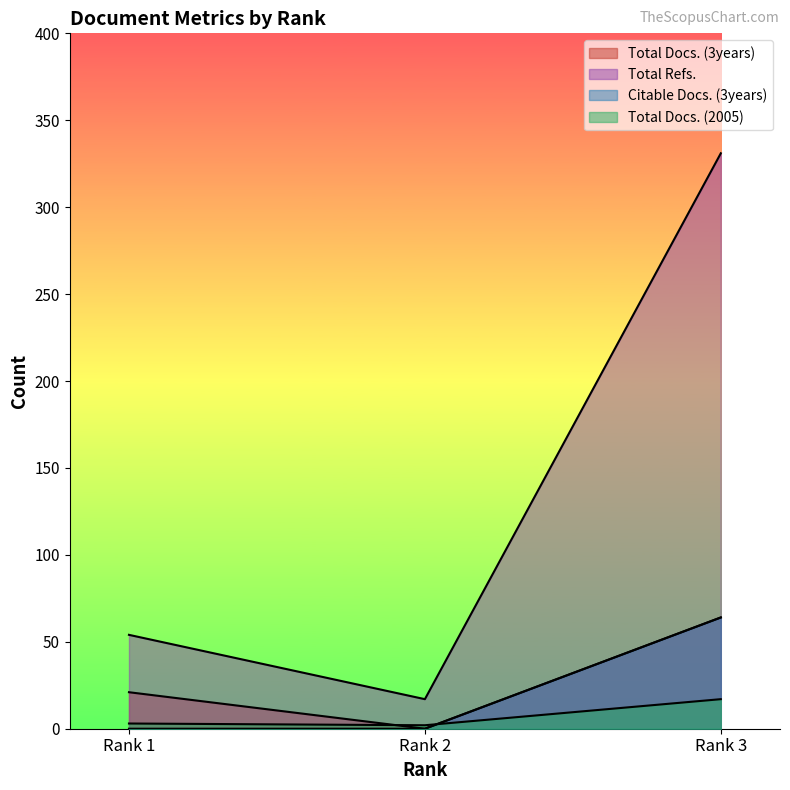

What is the maximum value shown in the chart?

331